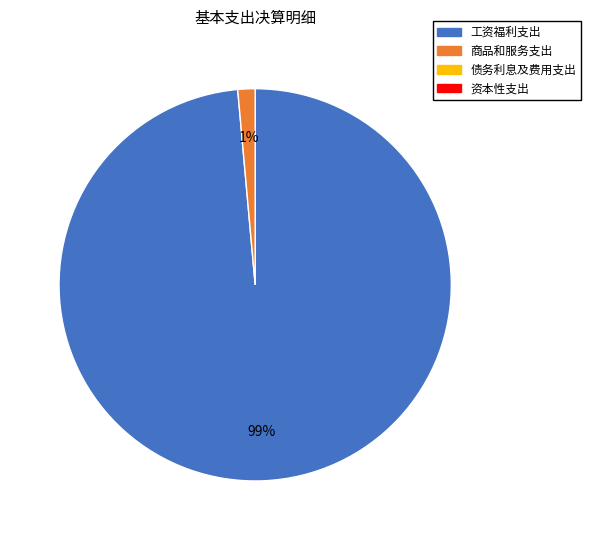

To the nearest percent, what is the average slice percentage?

50%